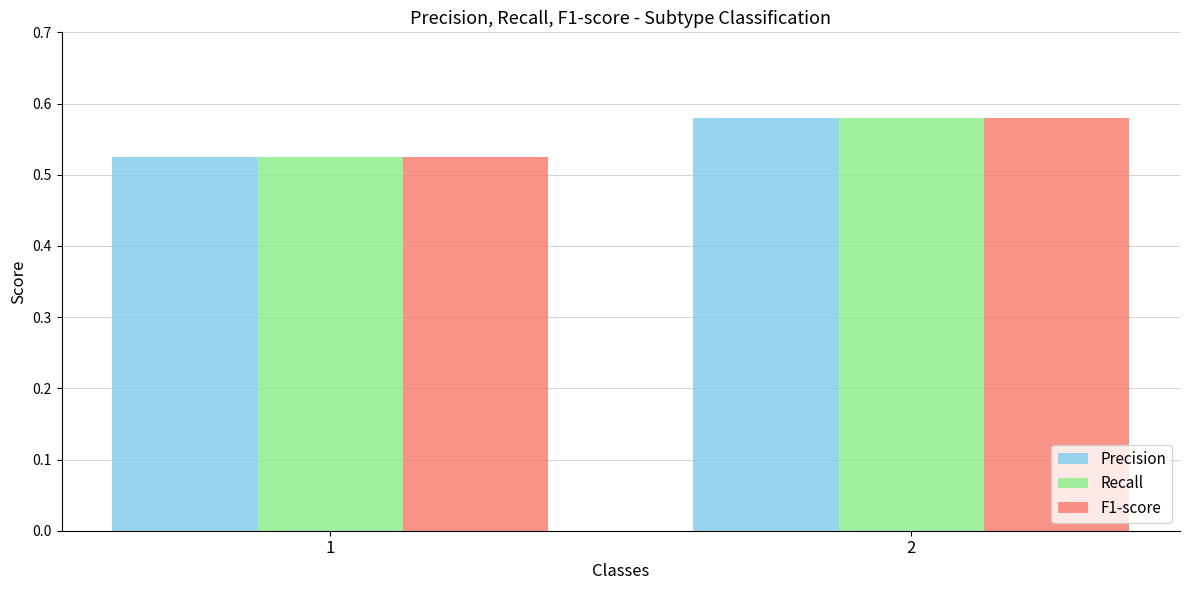

At which category does the chart reach its minimum across all series?

1